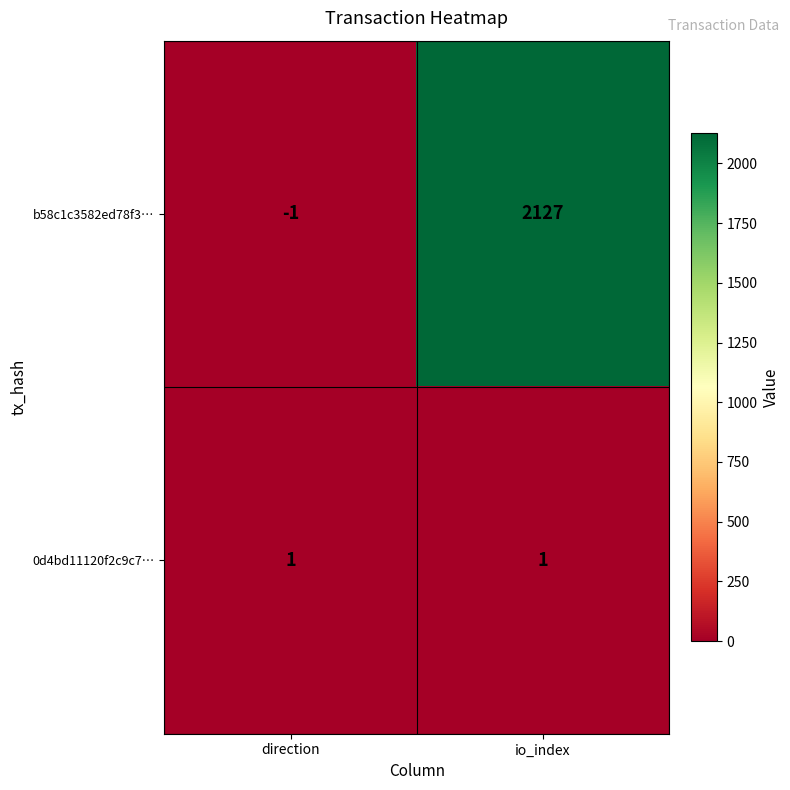

The b58c1c3582ed78f3… series shows -1 at direction. True or false?

True